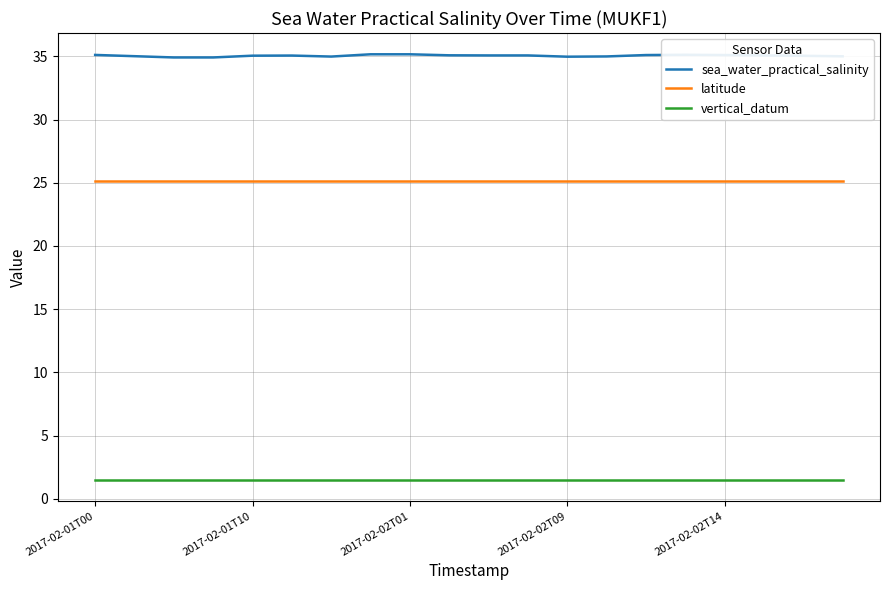

Rank the series by their maximum value, from highest to lowest.

sea_water_practical_salinity, latitude, vertical_datum